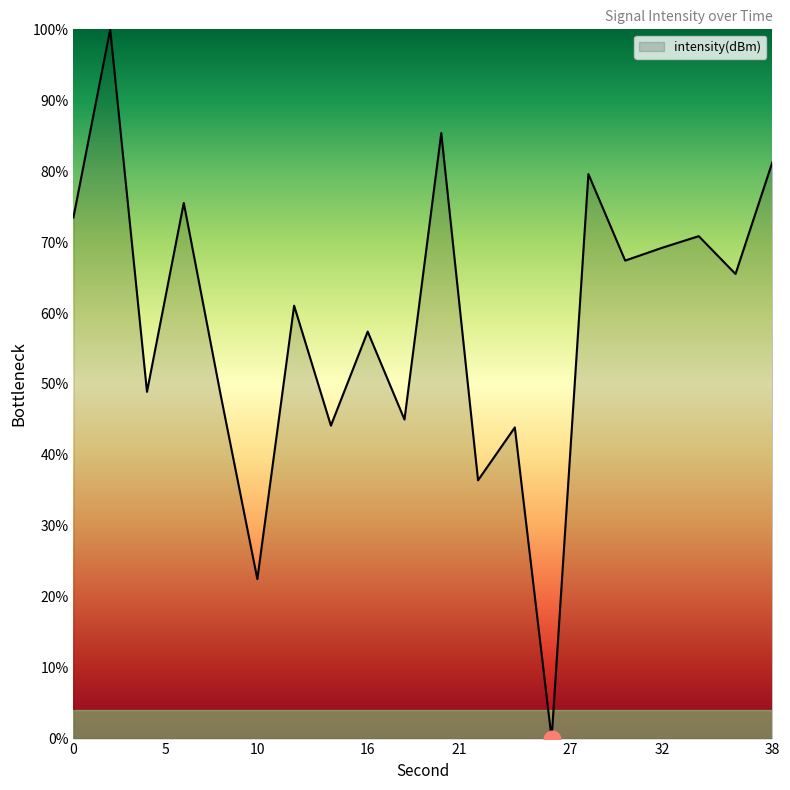

What is the greatest value displayed?

100.0